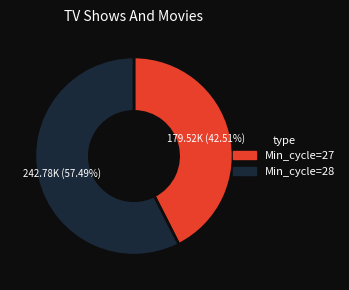

Is there any slice that represents more than half of the pie?

Yes